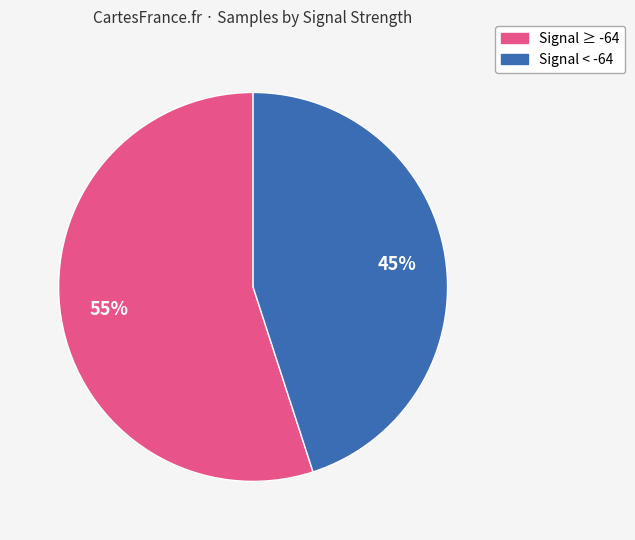

Is there a majority slice in this chart?

Yes